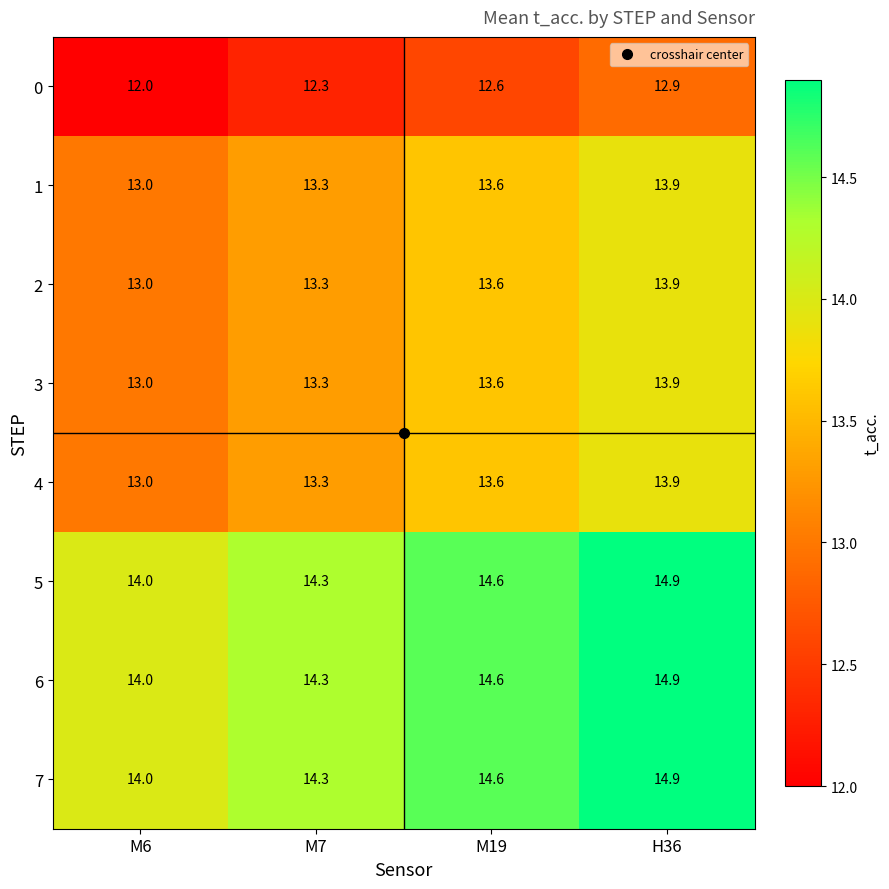

What is the minimum value for 6?

14.0